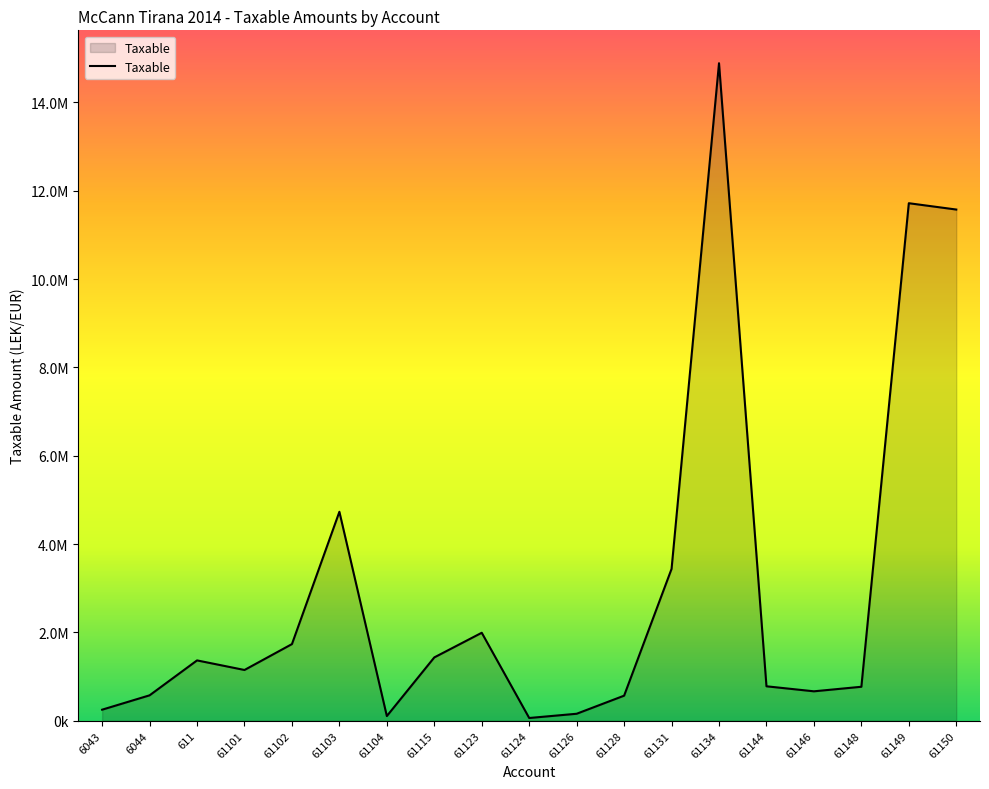

Is this an area chart (filled region under the line)?

Yes